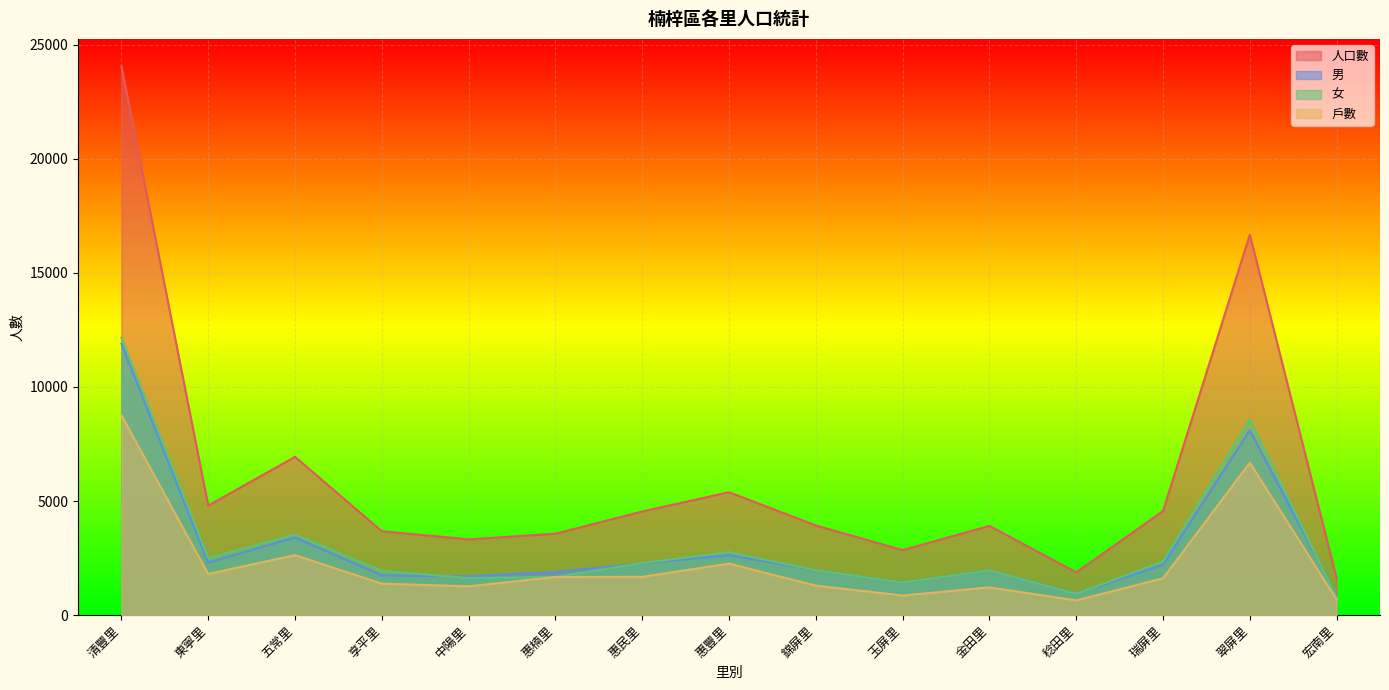

Is it true that 人口數 equals 16681 at 翠屏里?

True